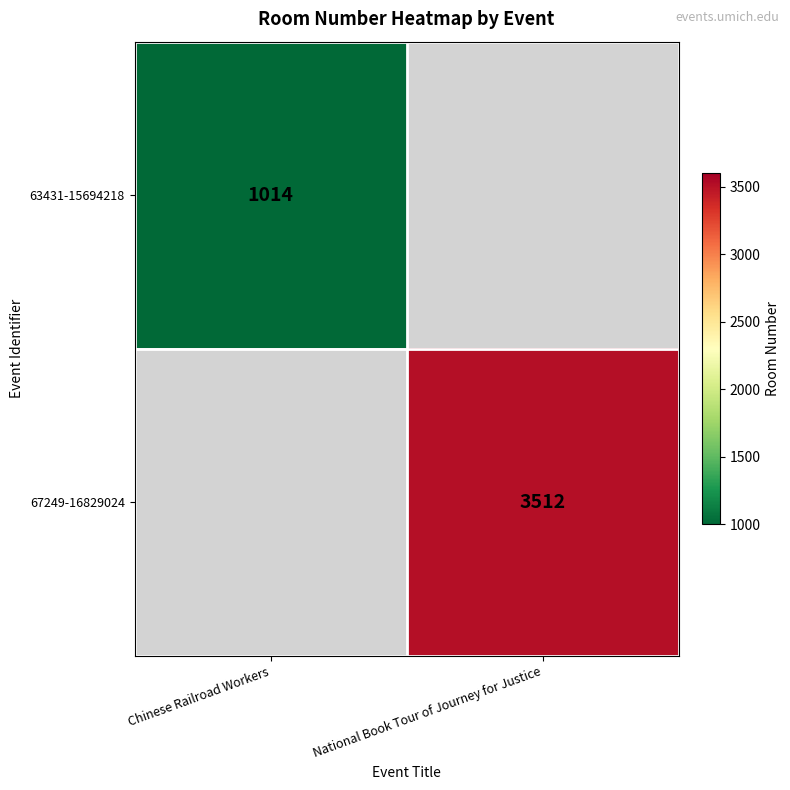

The 63431-15694218 series shows 1014 at Chinese Railroad Workers. True or false?

True